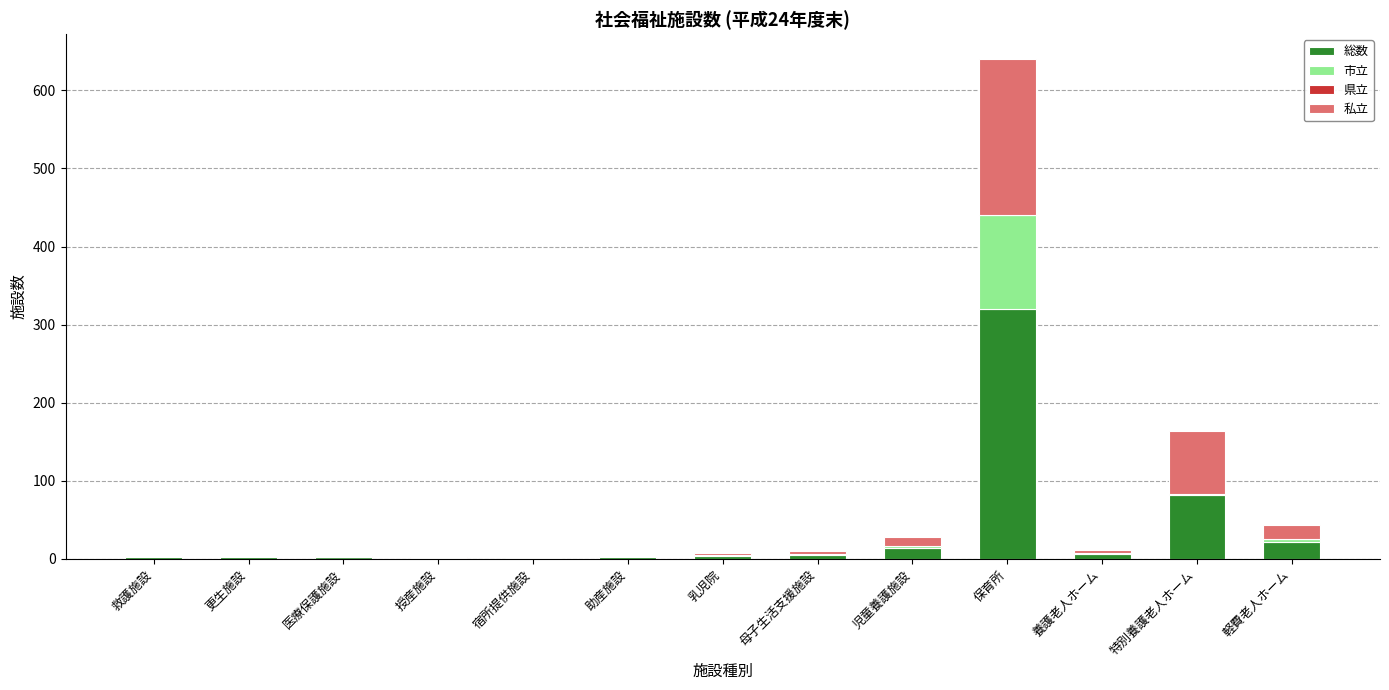

Is it true that 総数 equals 320 at 保育所?

True